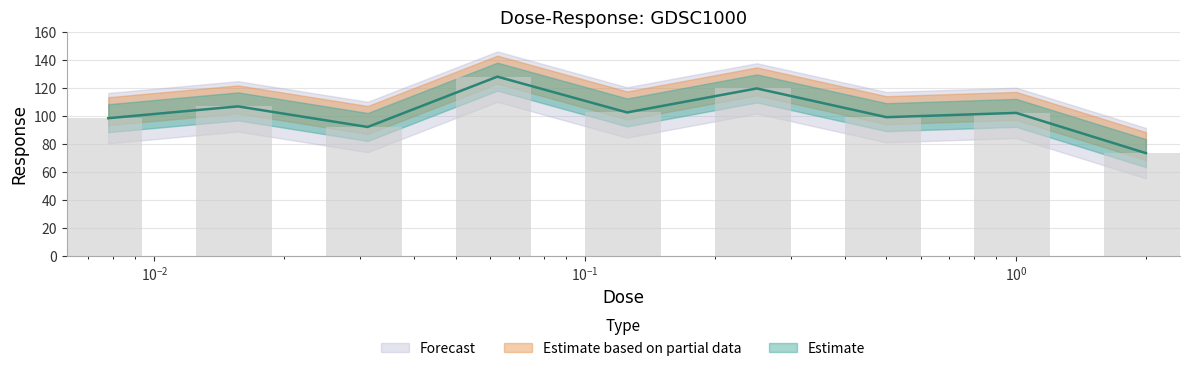

Approximately how many times larger is the value at 0.0625 compared to 1.0?

1.3